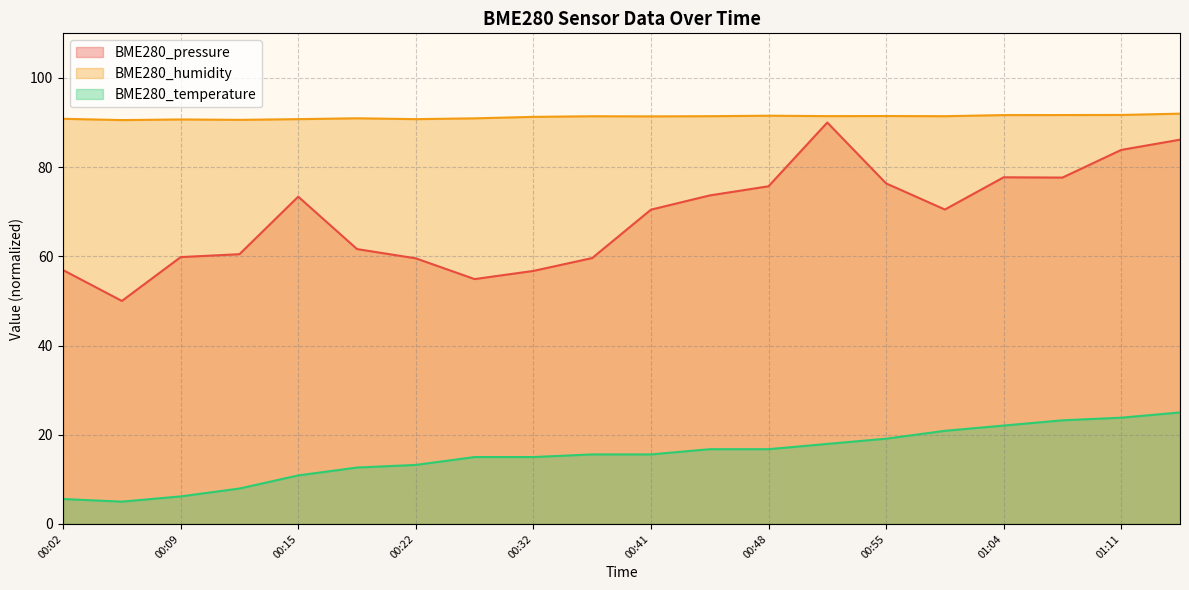

Between 01:04 and 00:52, which is larger?

00:52